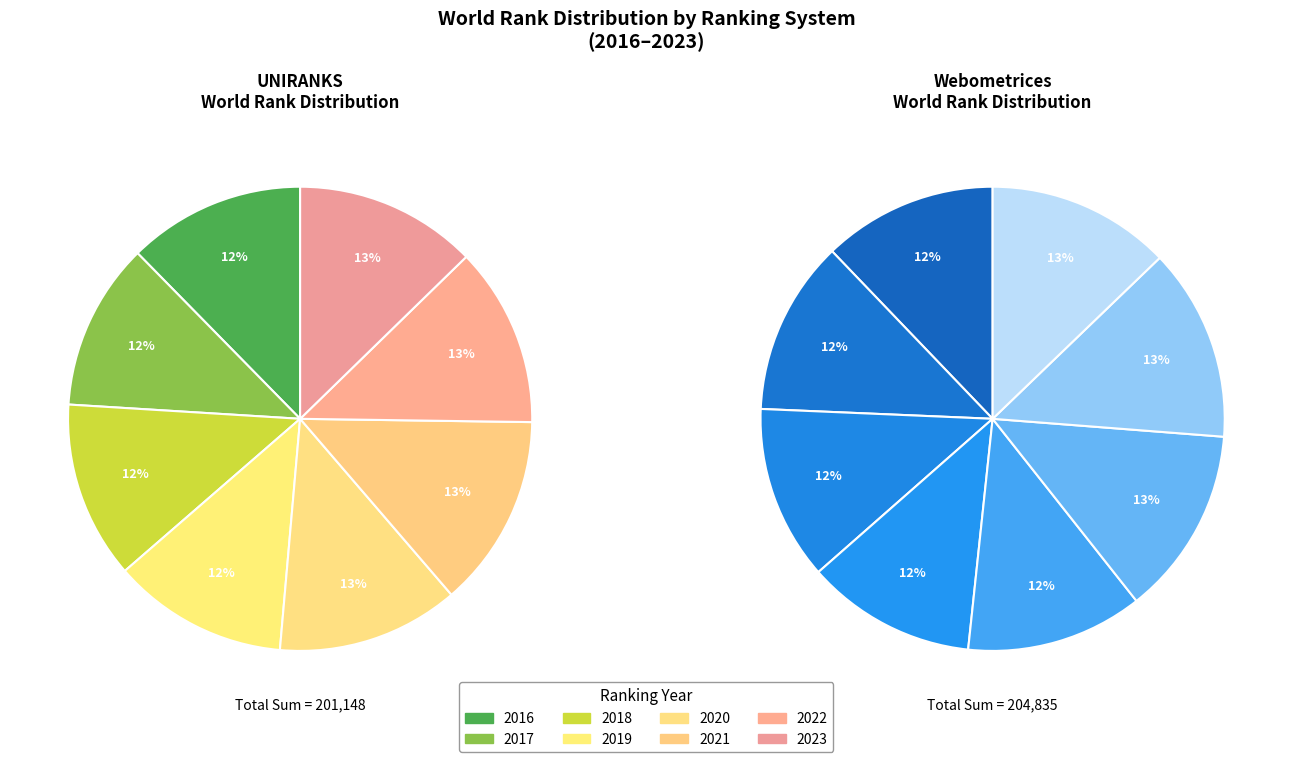

How many slices are in this pie chart?

8